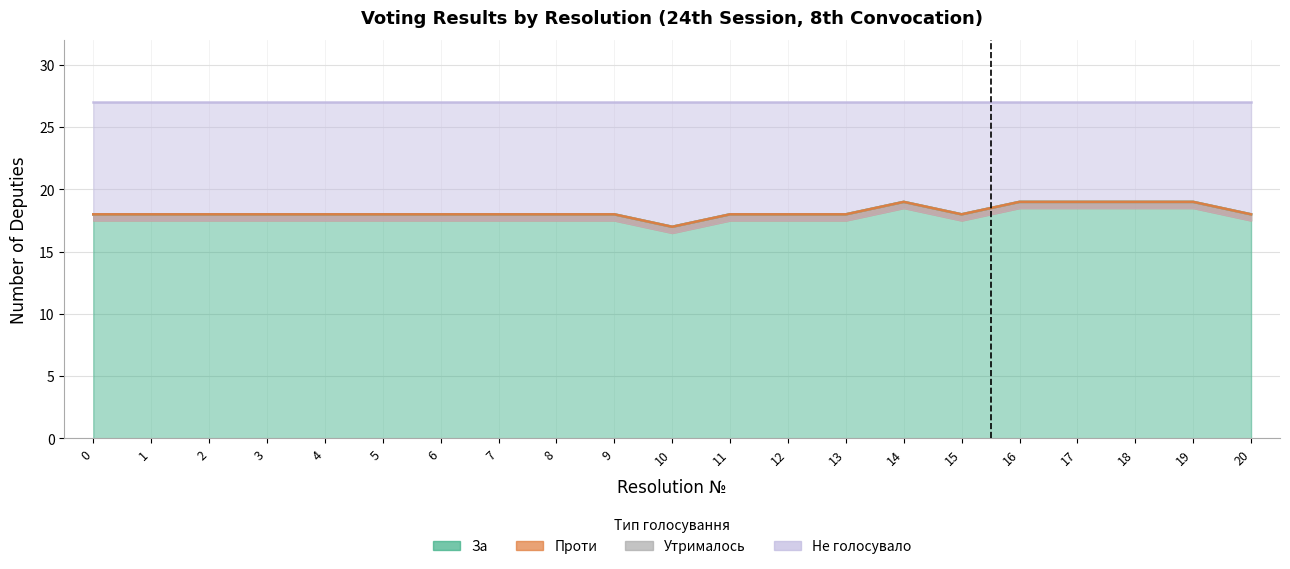

Where does the За series first go above 18?

14